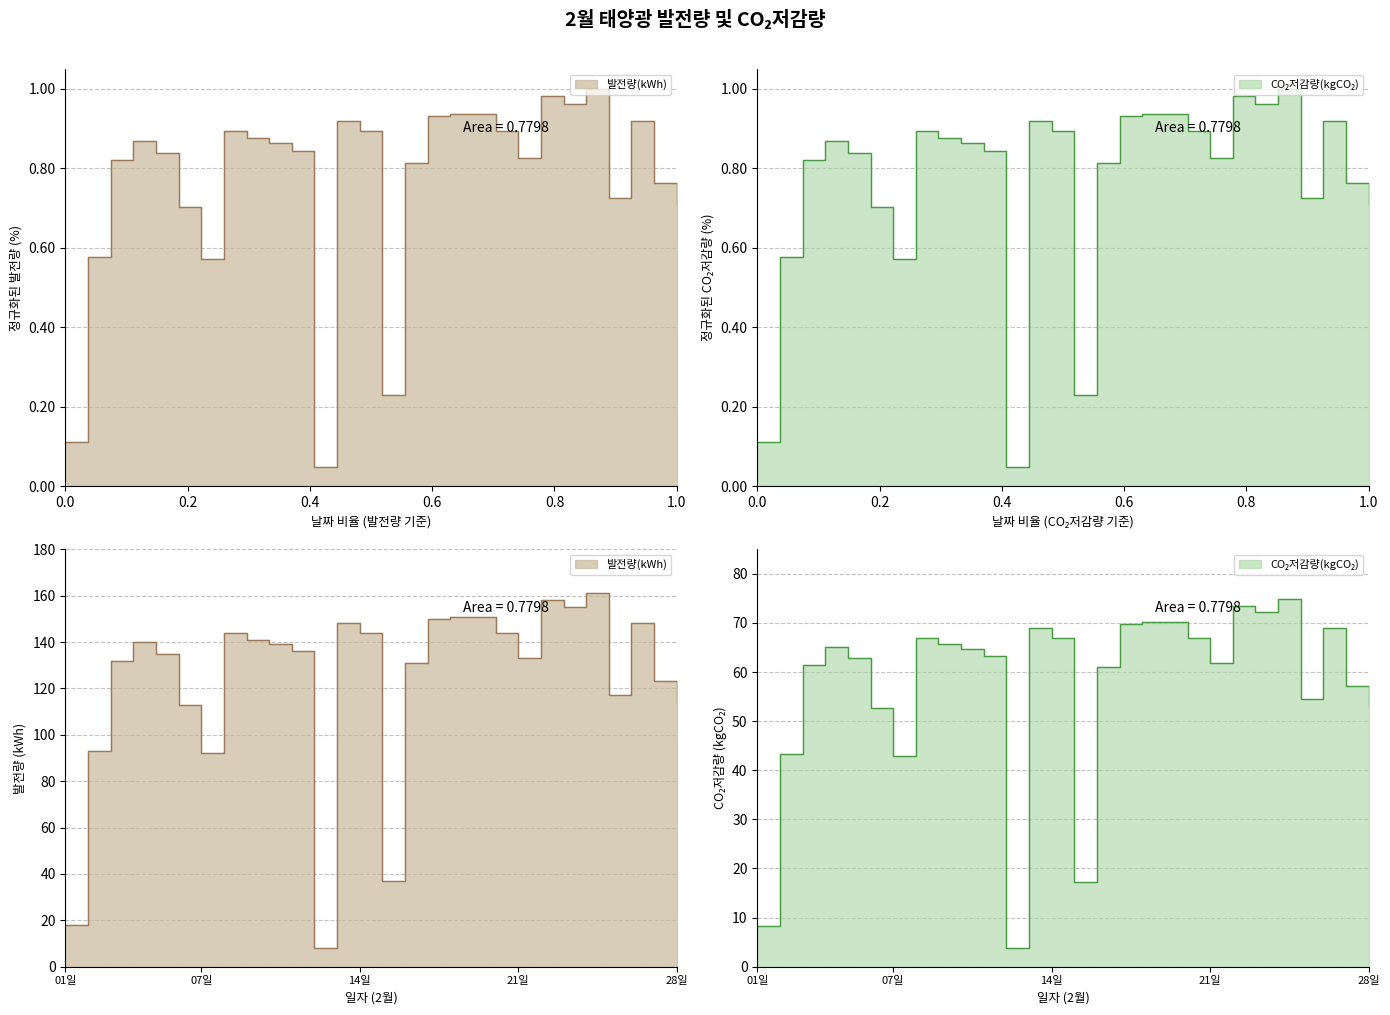

True or false: 발전량(kWh) and CO₂저감량(kgCO₂) intersect in this chart.

False